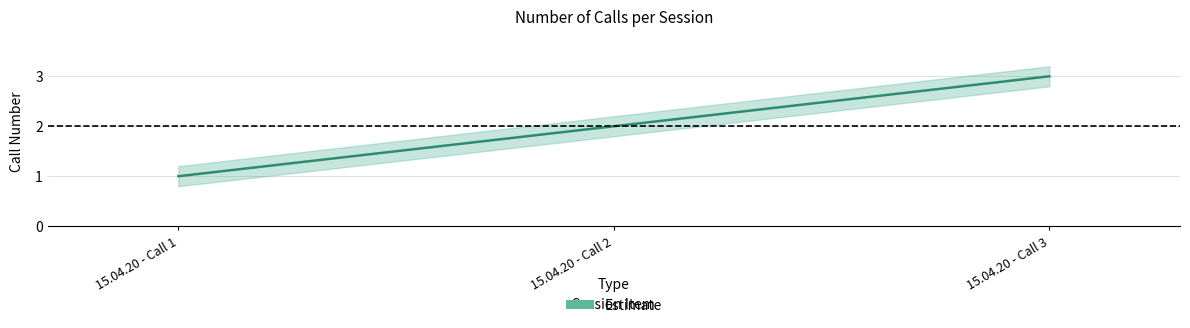

Does the chart have visible grid lines?

Yes